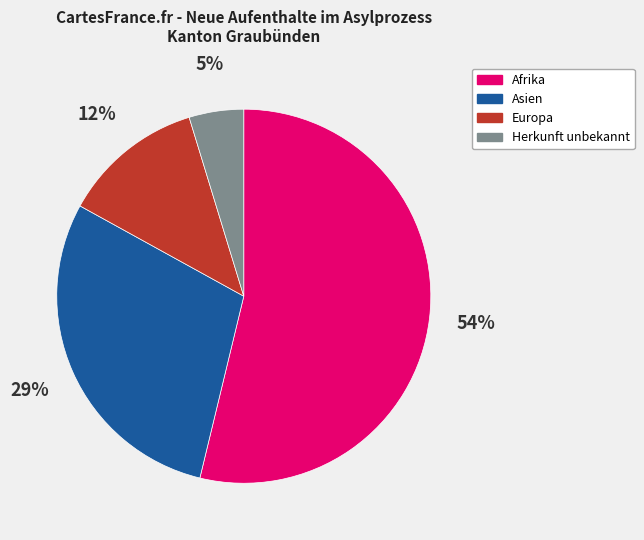

Does Afrika account for over 50% of the chart?

Yes